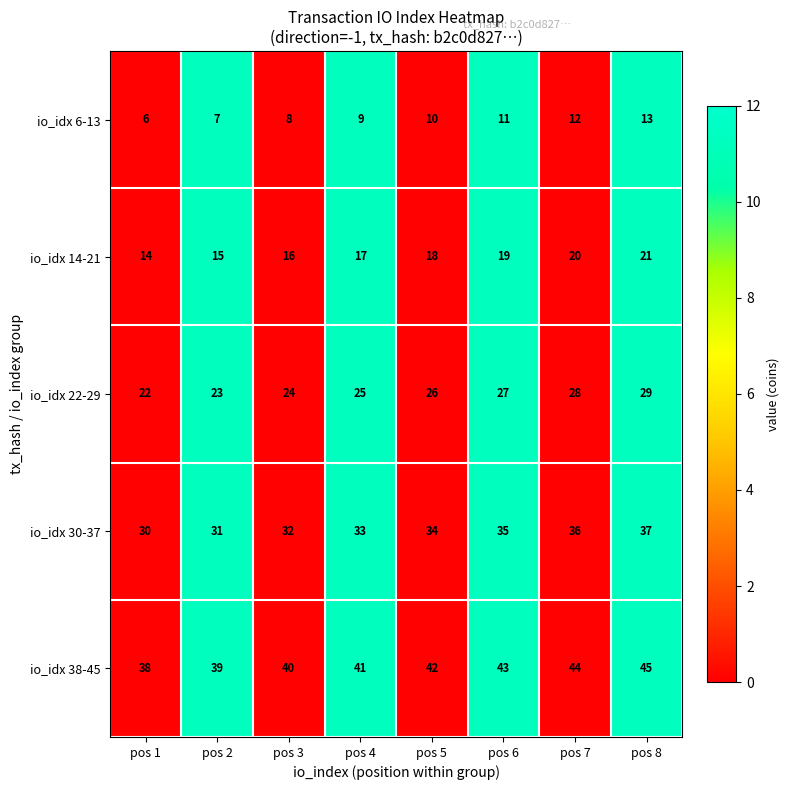

At which category does the chart reach its minimum across all series?

pos 1